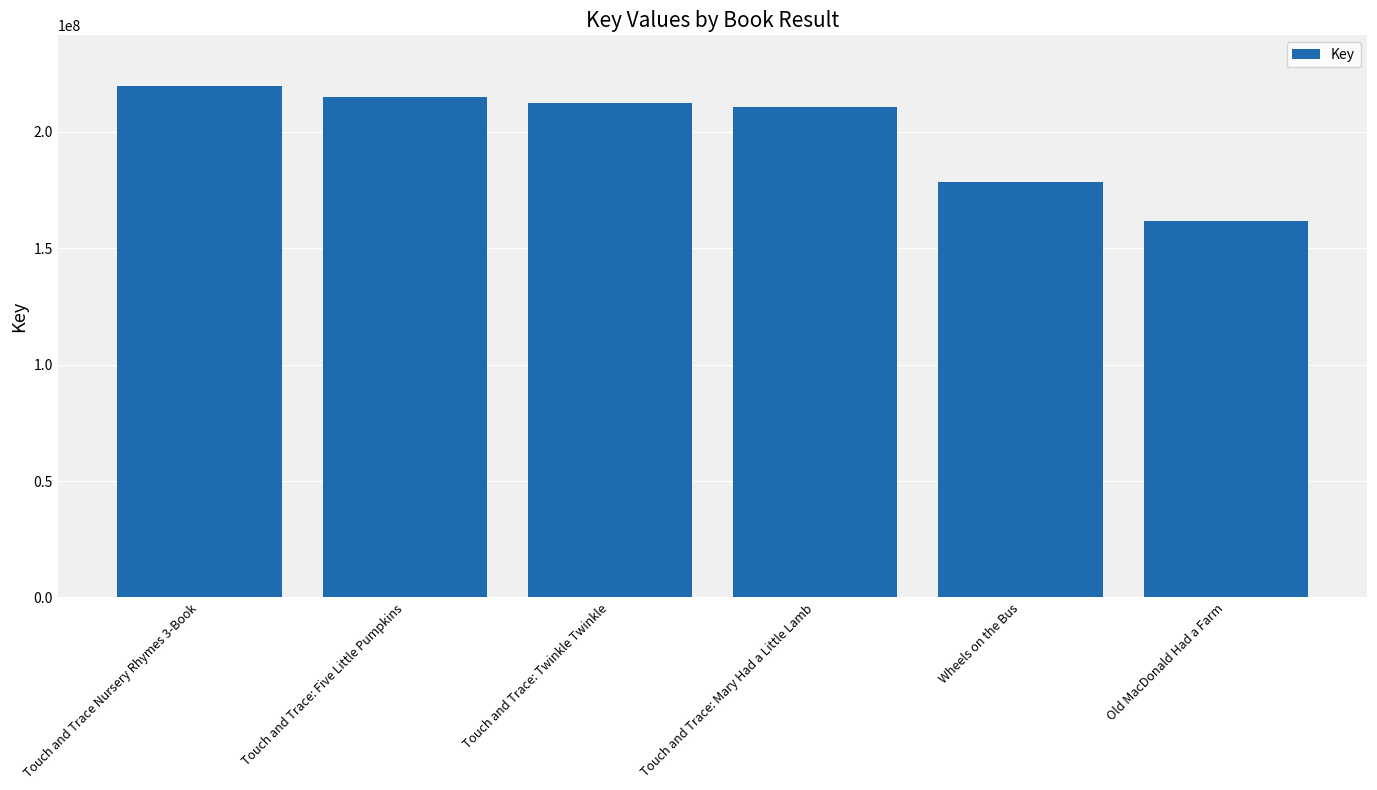

Between Touch and Trace: Five Little Pumpkins and Touch and Trace: Twinkle Twinkle, which is larger?

Touch and Trace: Five Little Pumpkins